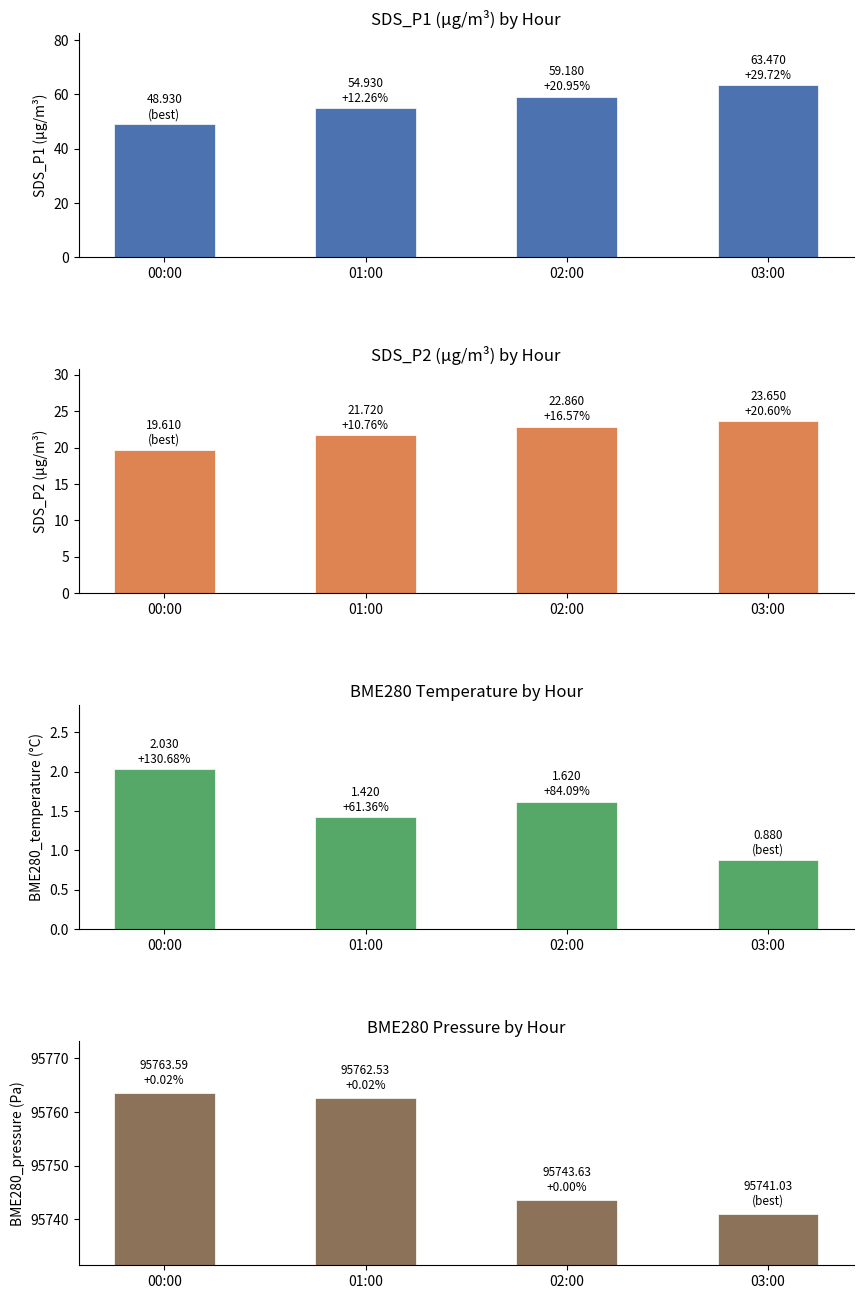

At which label does SDS_P2 reach its peak?

03:00